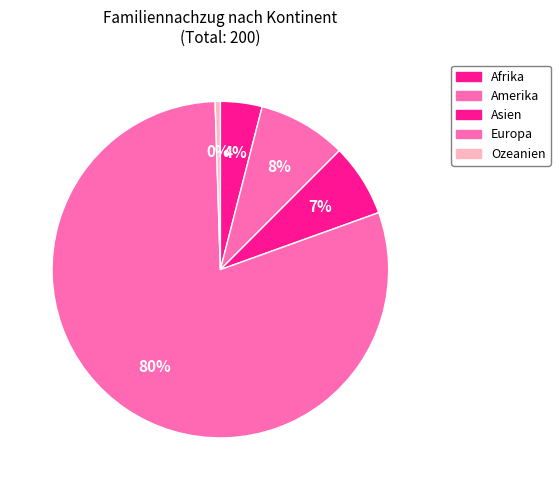

Count the number of slices in the pie.

5